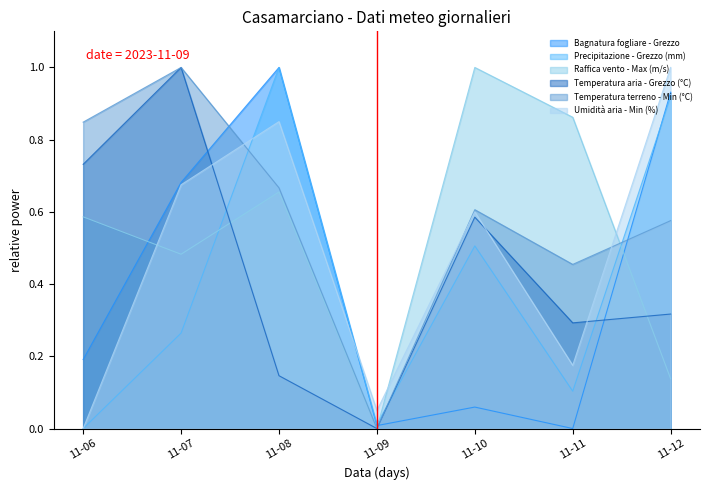

What is the value of the Raffica vento - Max (m/s) point at the 7th from the left?

0.1